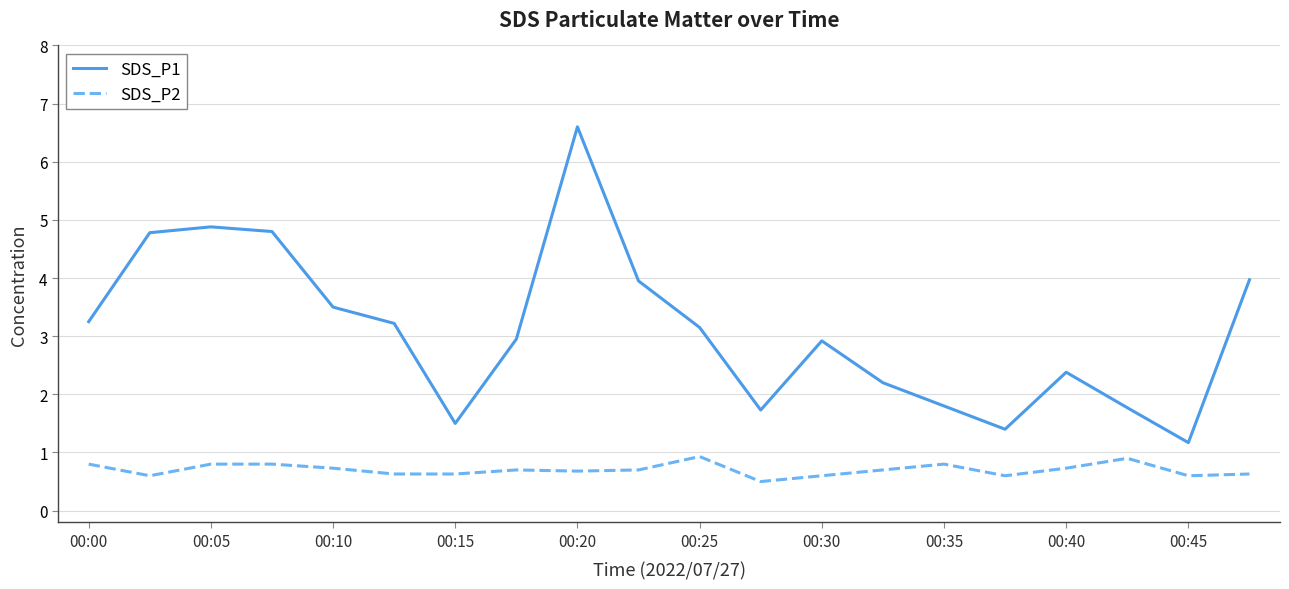

What is the average value of the SDS_P2 series?

0.7